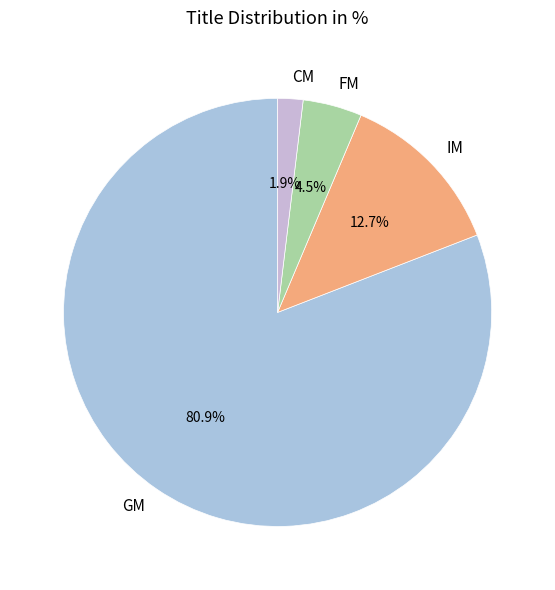

What percentage do FM and CM together represent?

6.4%